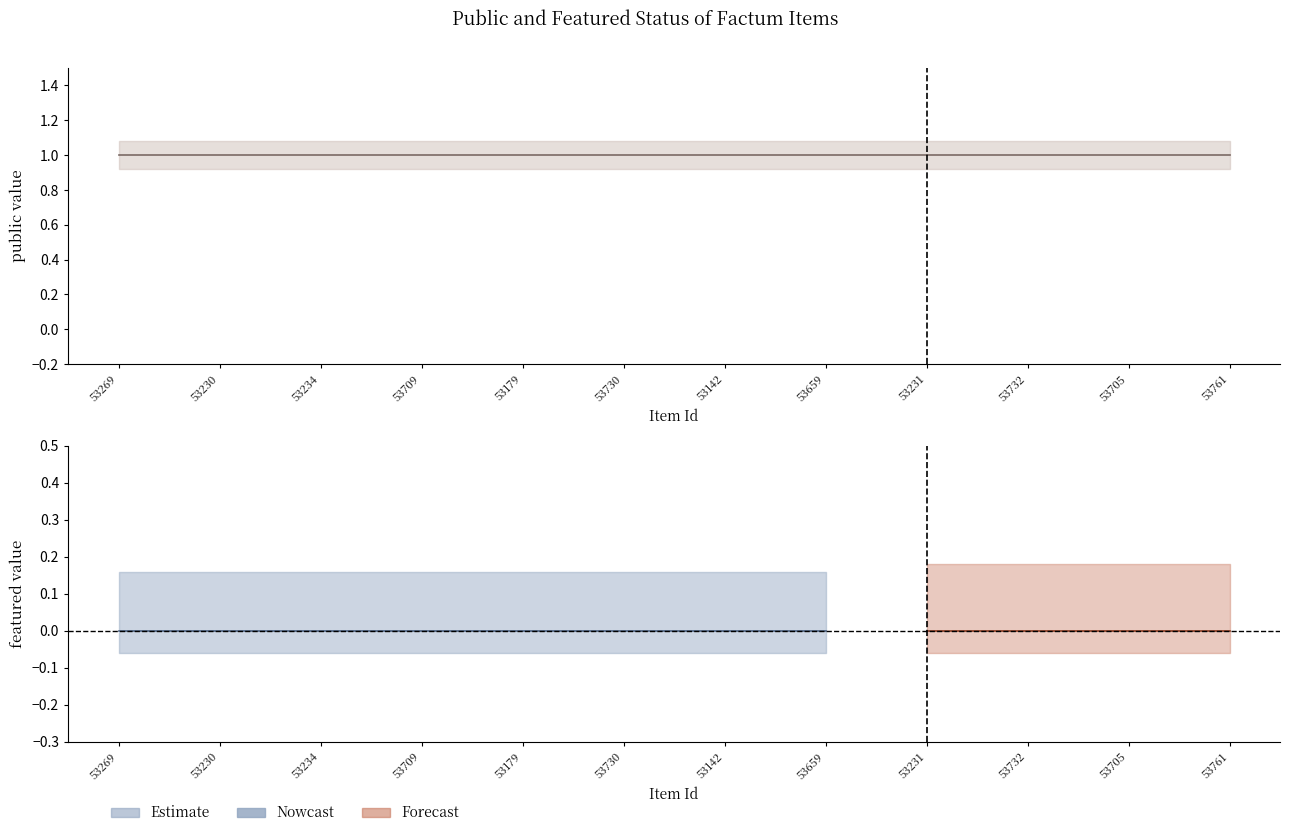

Count the number of data series in this chart.

2